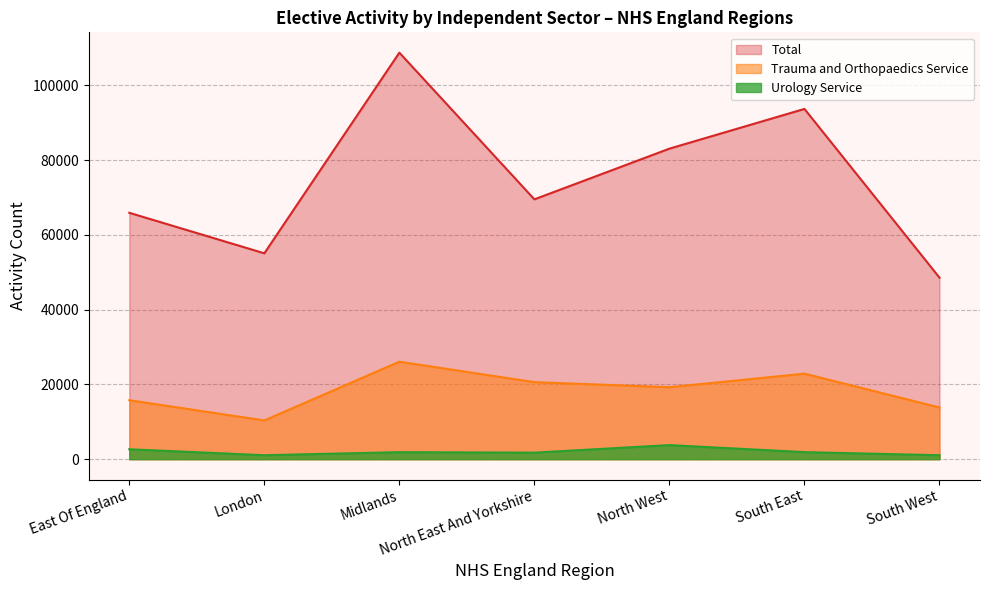

Reading right to left, transcribe all the data shown in this chart.

Trauma and Orthopaedics Service: 13830	22870	19245	20600	26070	10360	15770
Urology Service: 1055	1885	3765	1750	1870	1060	2650
Total: 48545	93670	83045	69490	108715	55055	65890